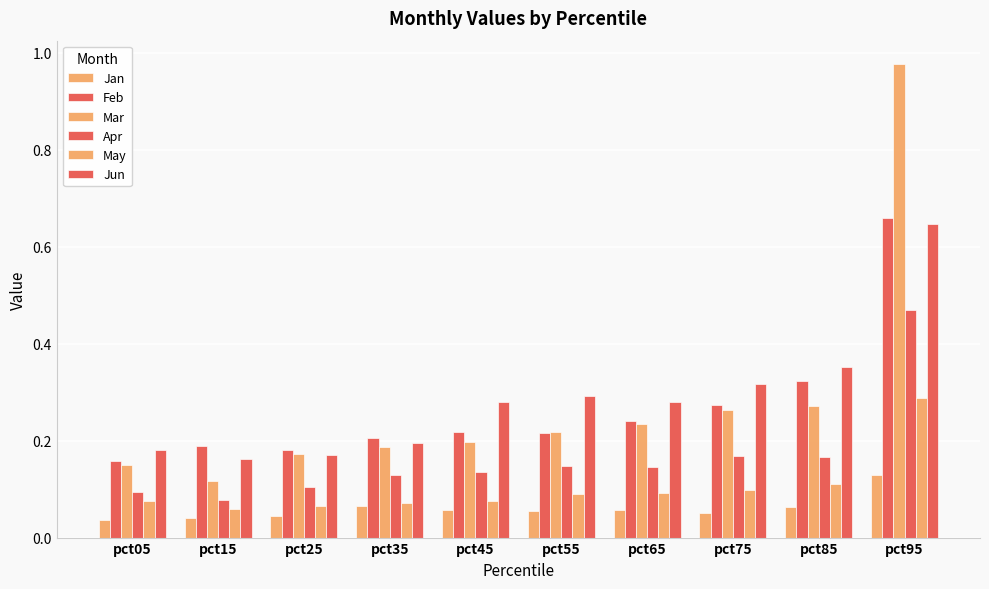

What is the difference between the maximum and minimum values in the Apr series?

0.4